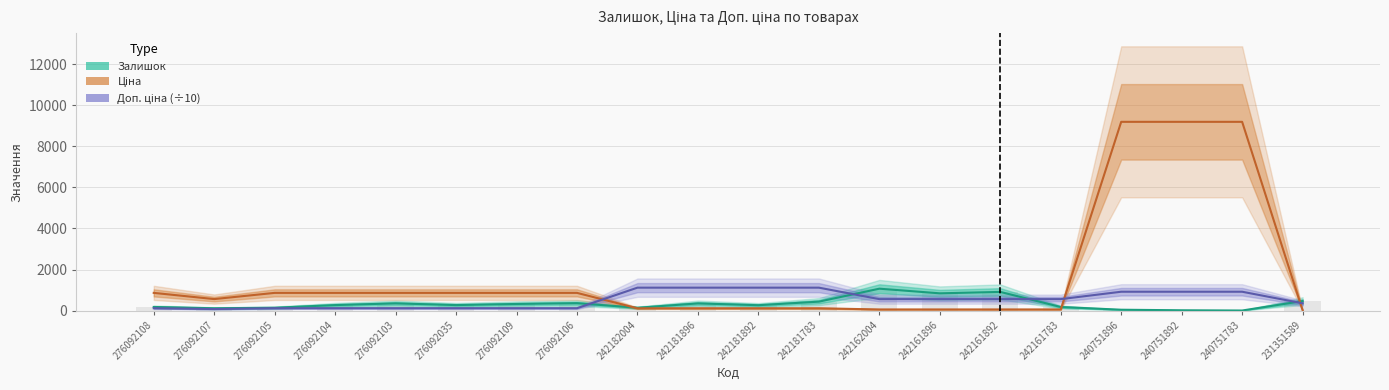

What is the smallest value displayed?

4.0